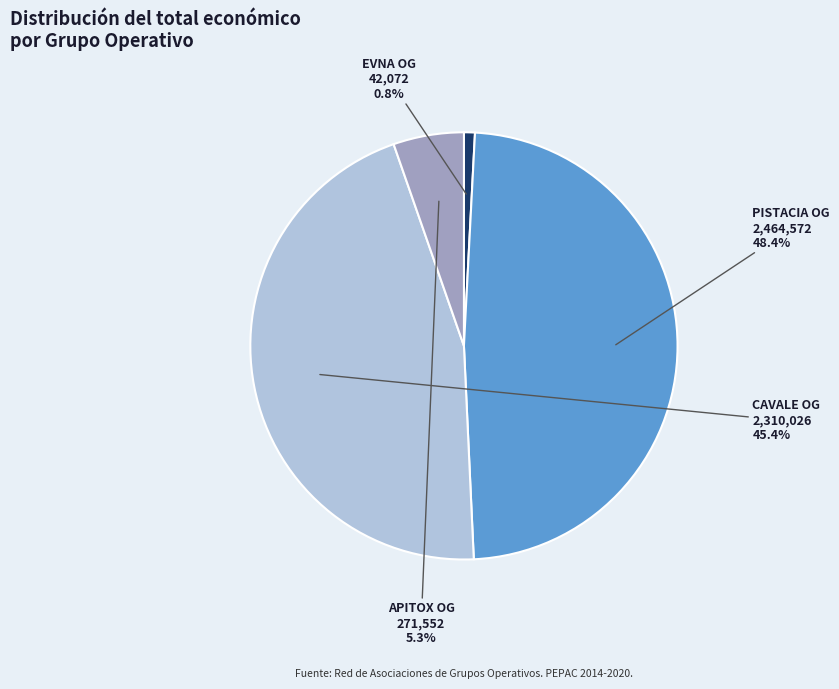

Is there a majority slice in this chart?

No